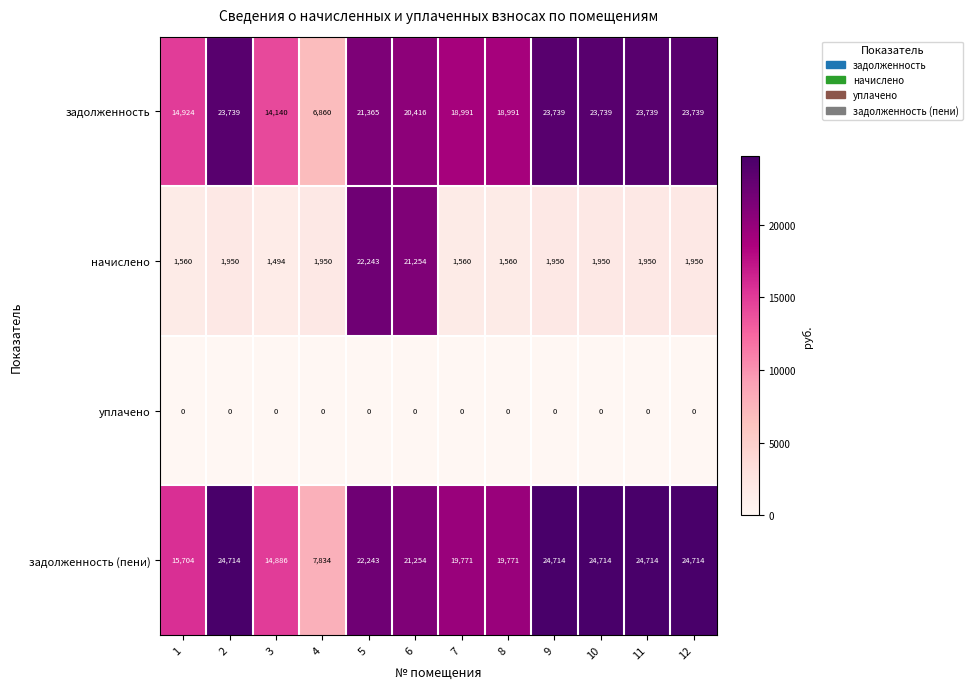

At which category is the sum across all series the highest?

5